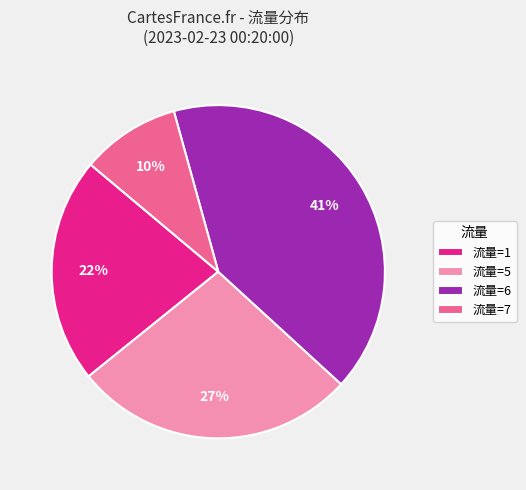

The 流量=1 slice represents 22% of the pie. True or false?

True